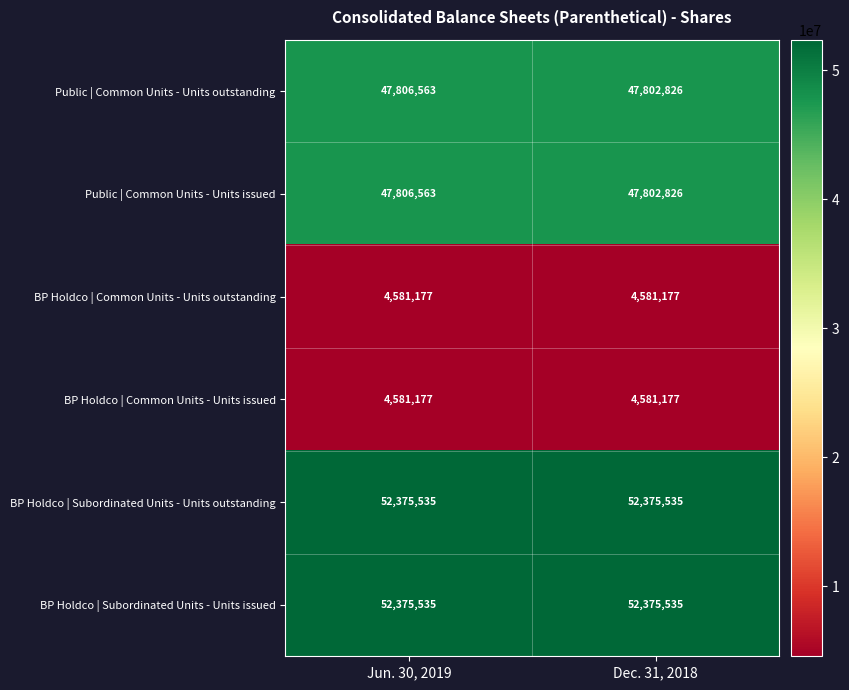

Count the number of data series in this chart.

6